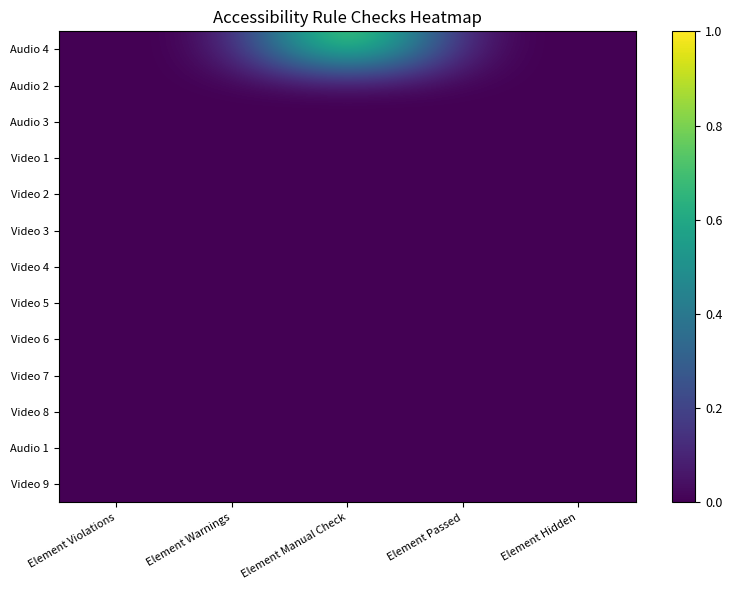

Count the number of categories in the chart.

5